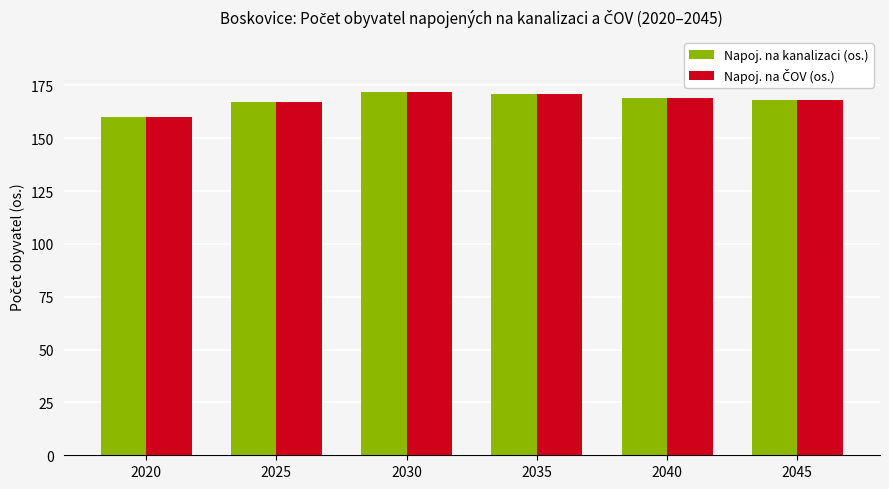

What is the maximum value shown in the chart?

172